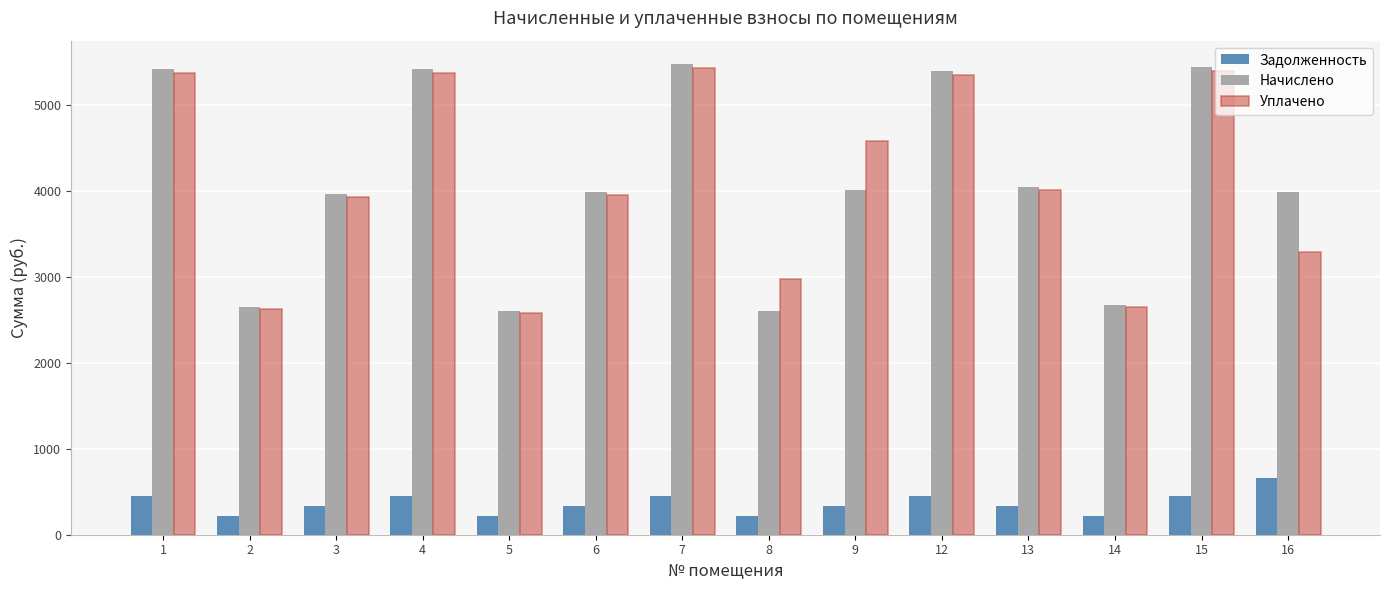

Where is Начислено nearest to the value 4035?

13